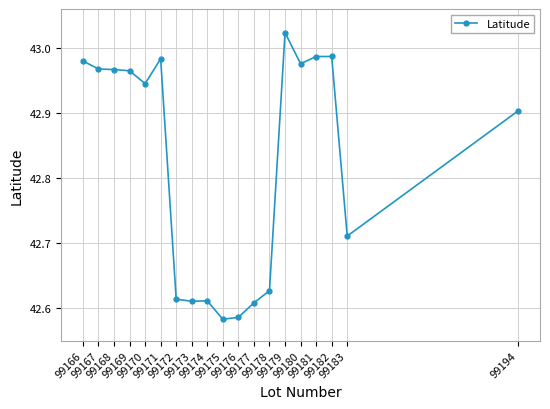

What is the sum of all values?

813.6